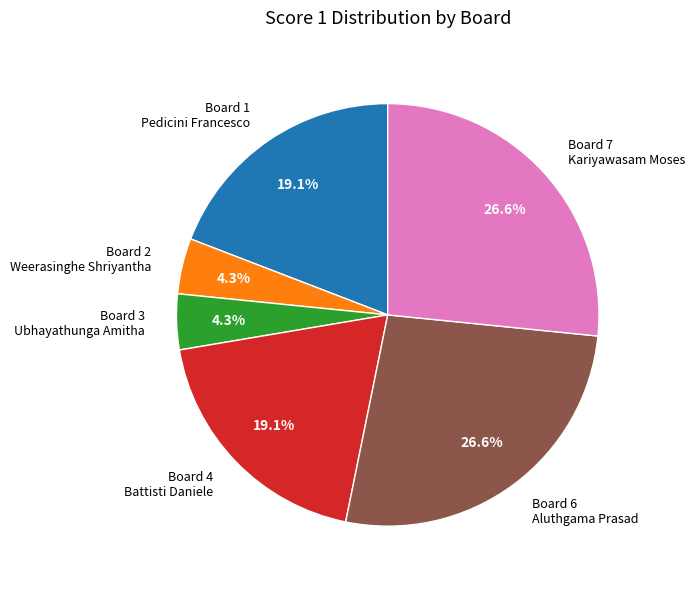

Which has a higher value, Board 2 Weerasinghe Shriyantha or Board 7 Kariyawasam Moses?

Board 7 Kariyawasam Moses